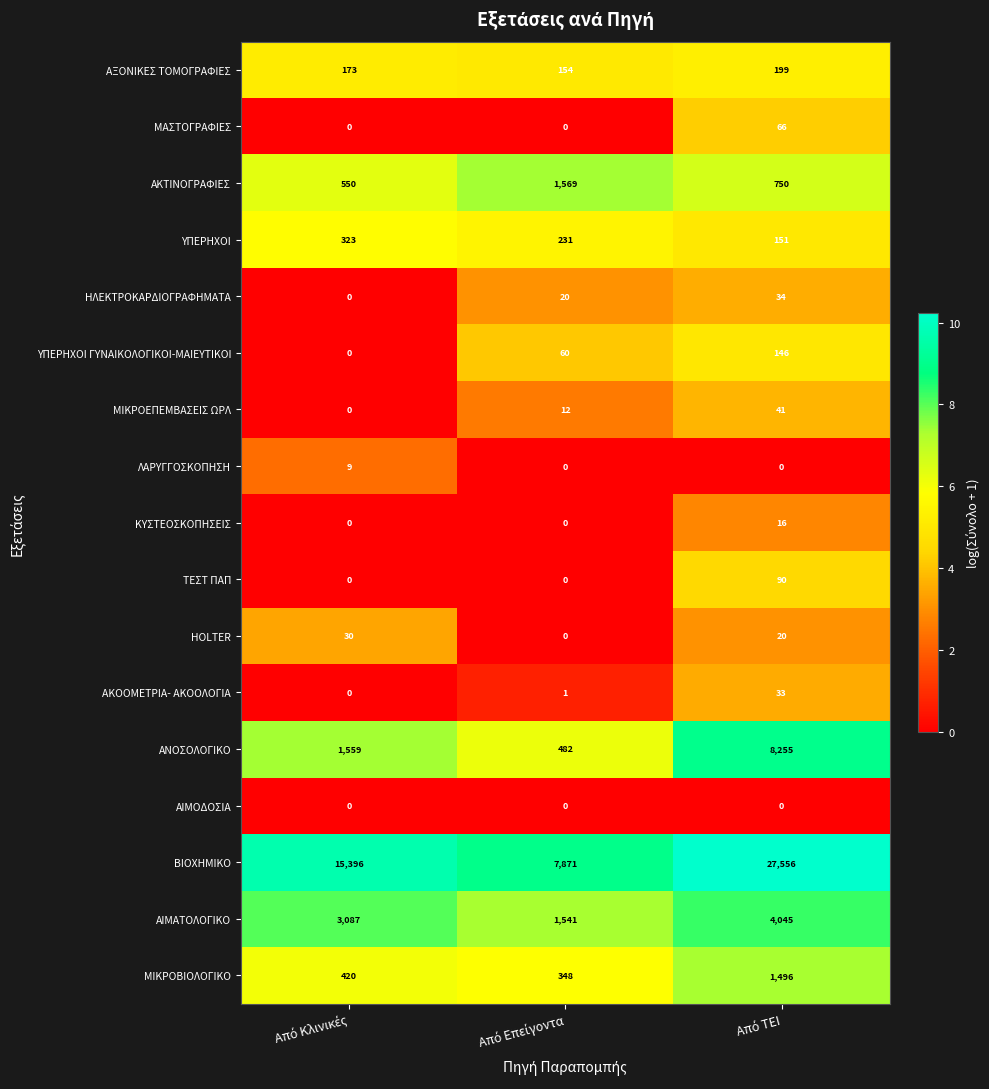

Which series has the widest spread of values?

ΒΙΟΧΗΜΙΚΟ